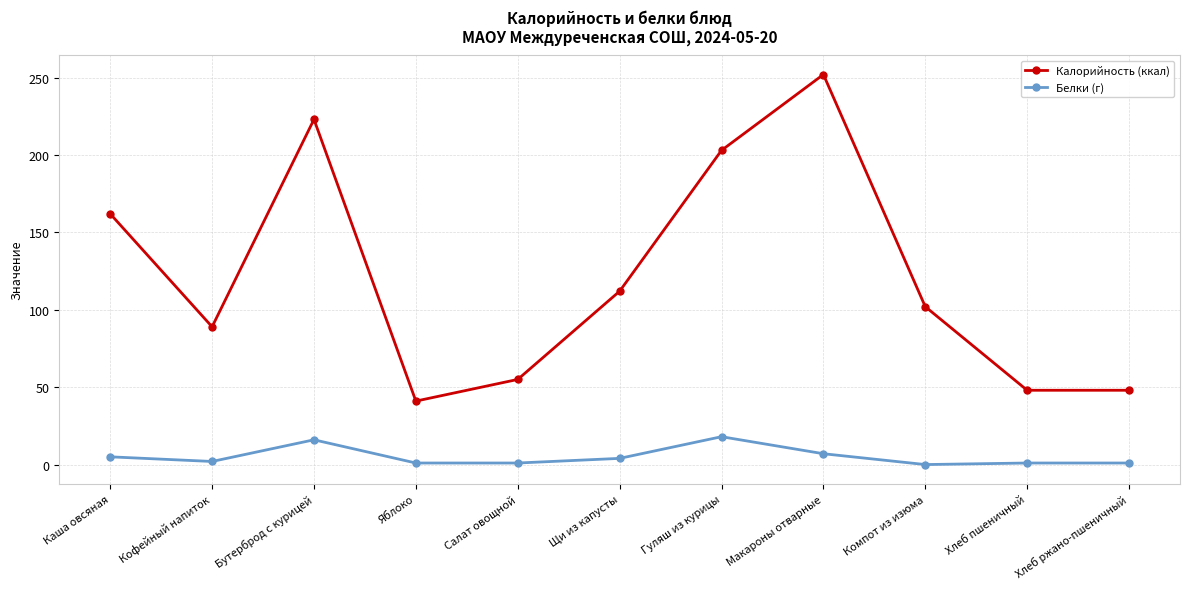

What is the sum of the Белки (г) values at Макароны отварные and Бутерброд с курицей?

23